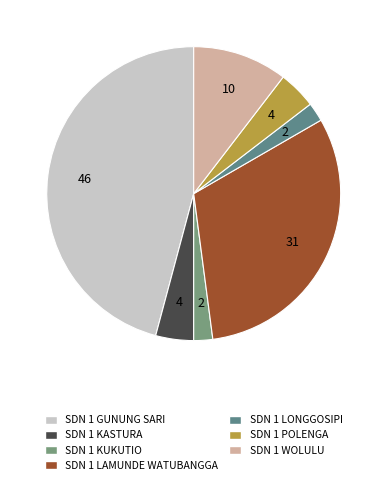

Which slice is the largest?

SD NEGERI 1 GUNUNG SARI